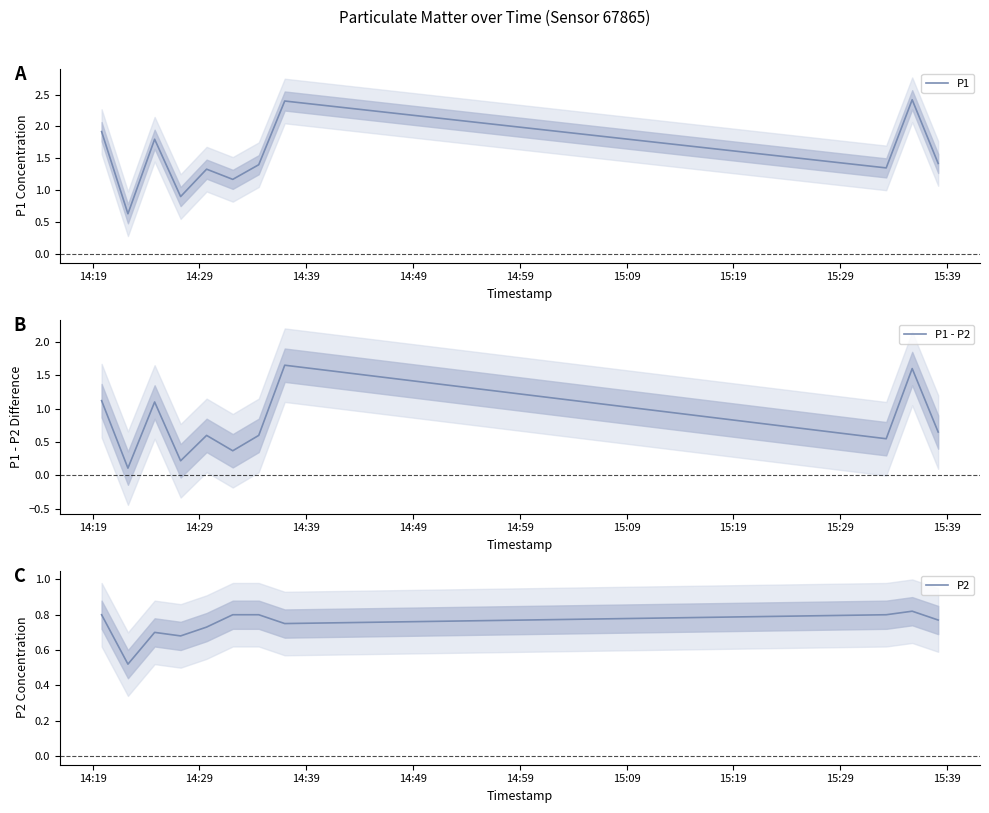

At how many categories does at least one series exceed 0?

11